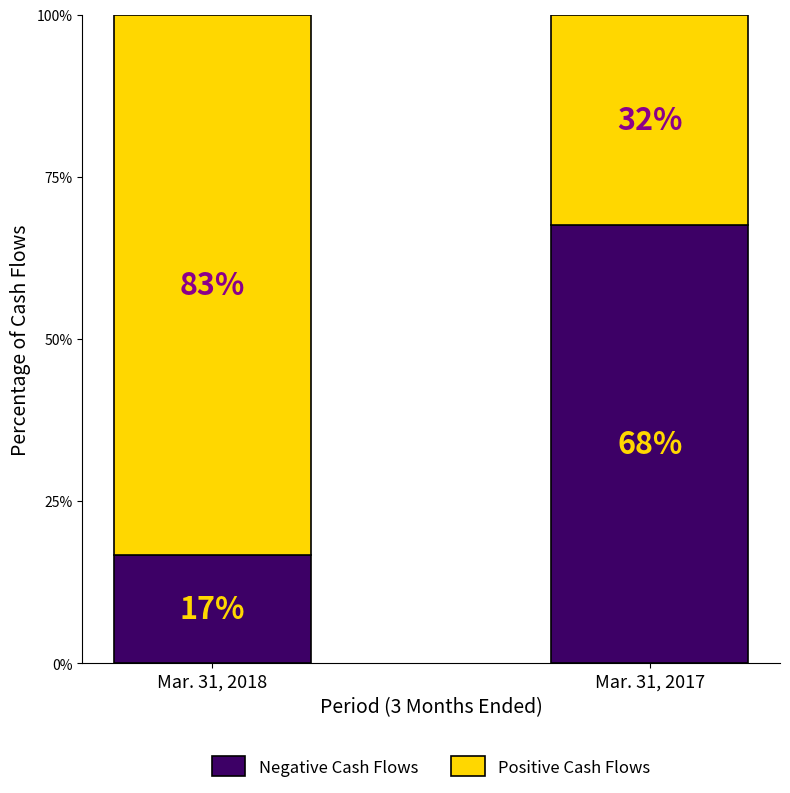

What is the difference between the maximum and minimum values in the Negative Cash Flows series?

50.9